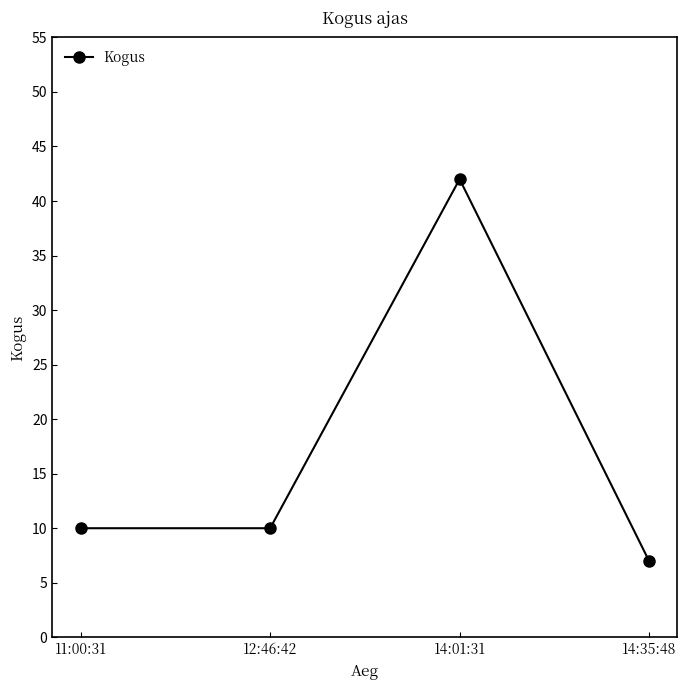

Approximately how many times larger is the value at 11:00:31 compared to 14:01:31?

0.2